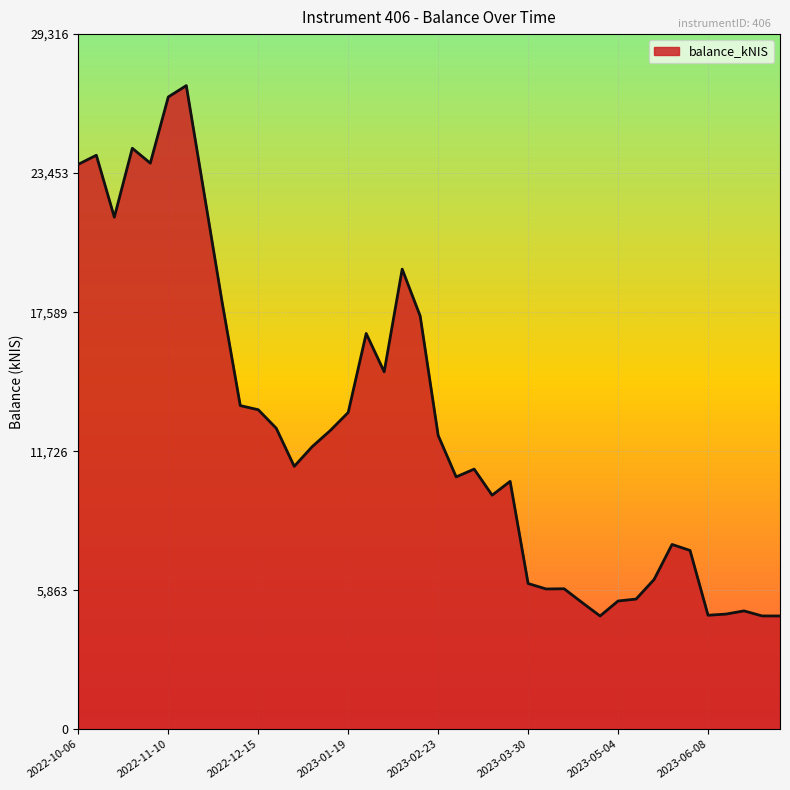

Does the chart have visible grid lines?

Yes